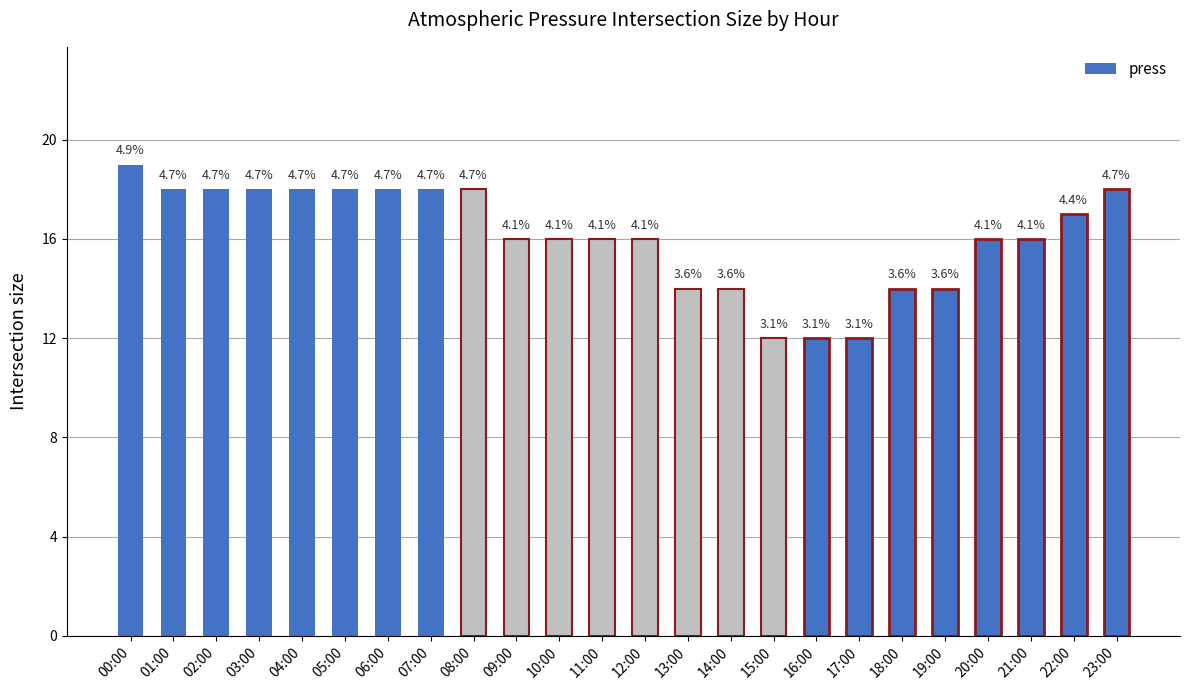

What is the greatest value displayed?

19